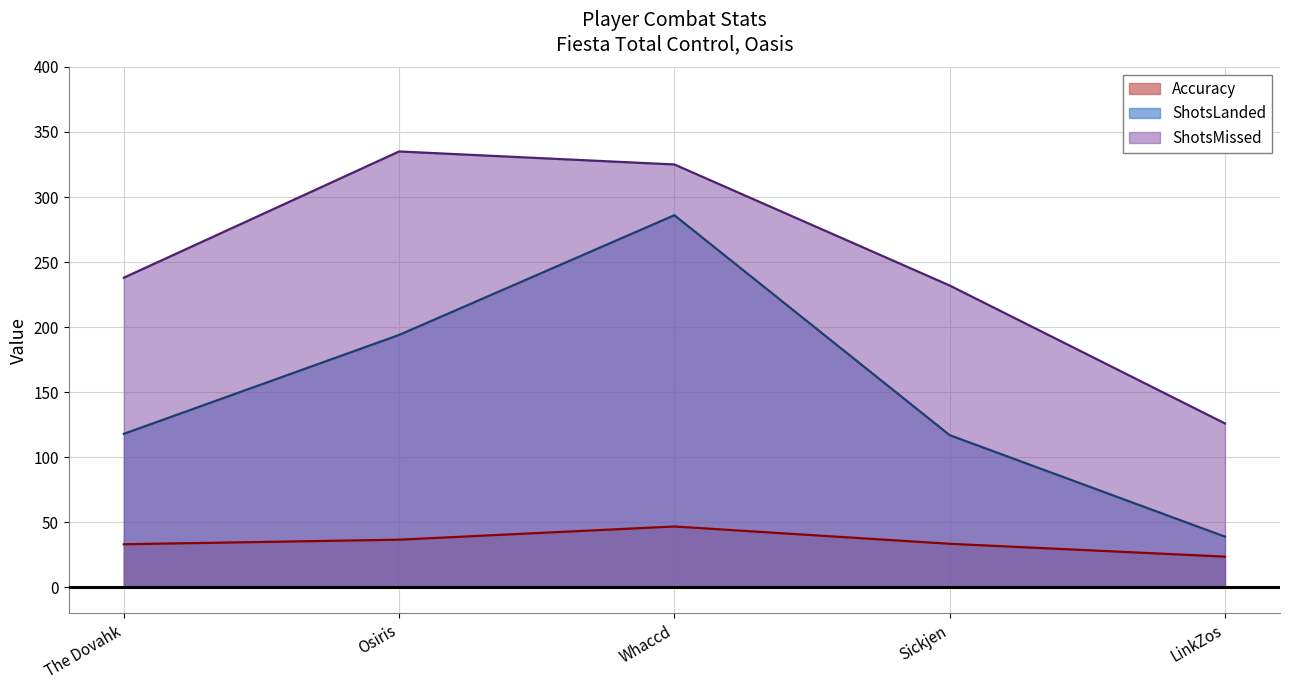

True or false: ShotsMissed has a value of 126.0 at LinkZos.

True